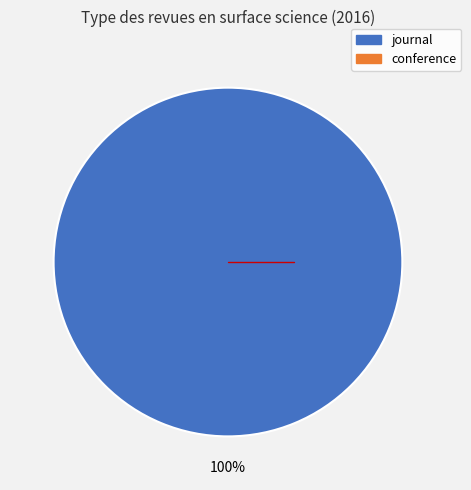

How many slices are in this pie chart?

1